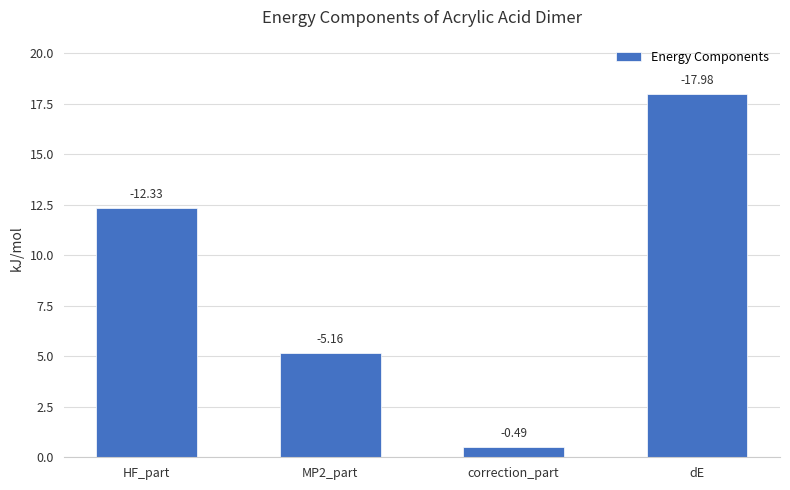

What is the label of the 1st bar from the right?

dE